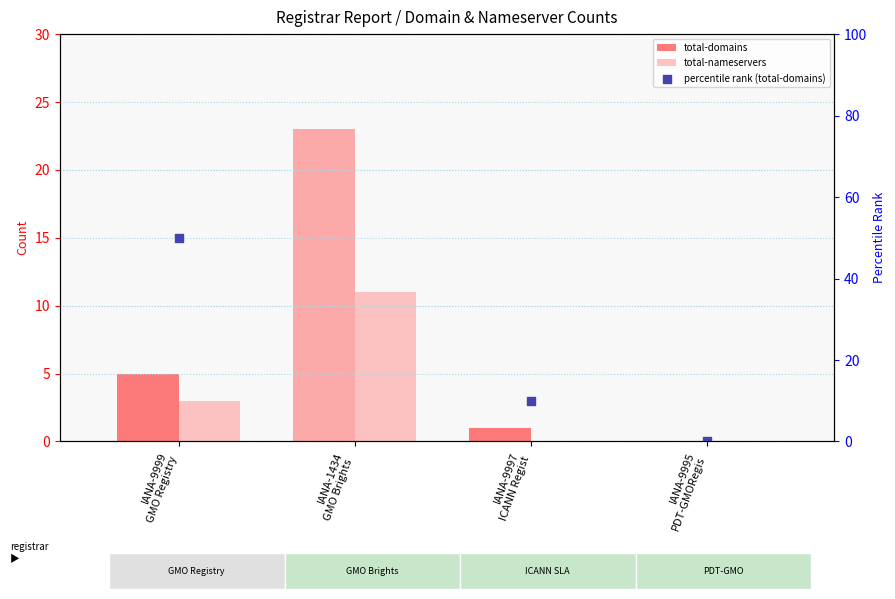

What are all the series names shown in the legend?

total-domains, total-nameservers, percentile rank (total-domains)